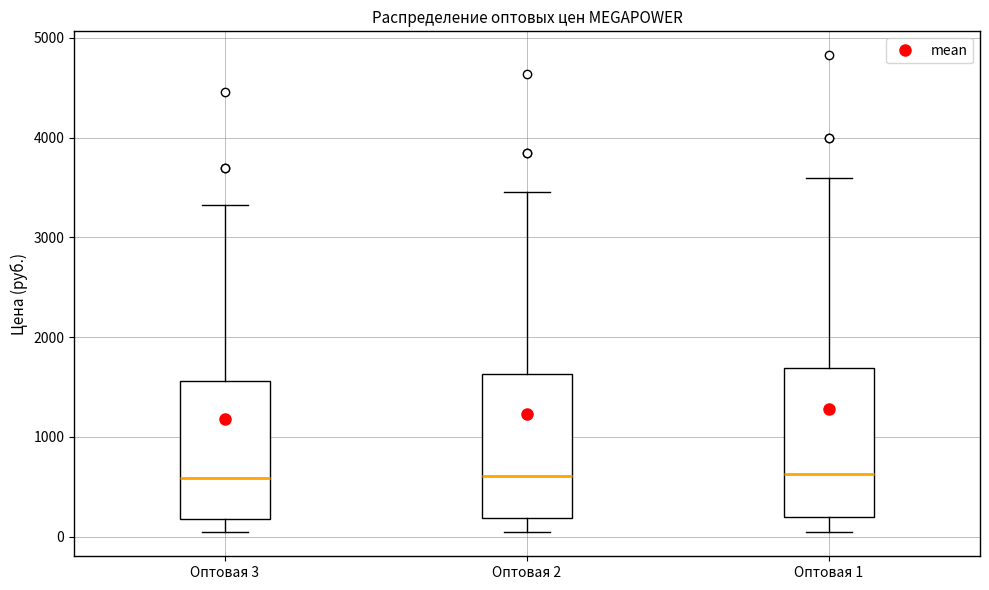

Reading left to right, transcribe this box plot: for each box, give where its median line is, the range the box spans, and where its two whiskers end, as read against the y-axis. The values are not printed on the chart, so give them approximately, as read against the axis.

Оптовая 3: median 600, box 200 to 1600, whiskers 0 to 3300
Оптовая 2: median 600, box 200 to 1600, whiskers 0 to 3500
Оптовая 1: median 600, box 200 to 1700, whiskers 0 to 3600